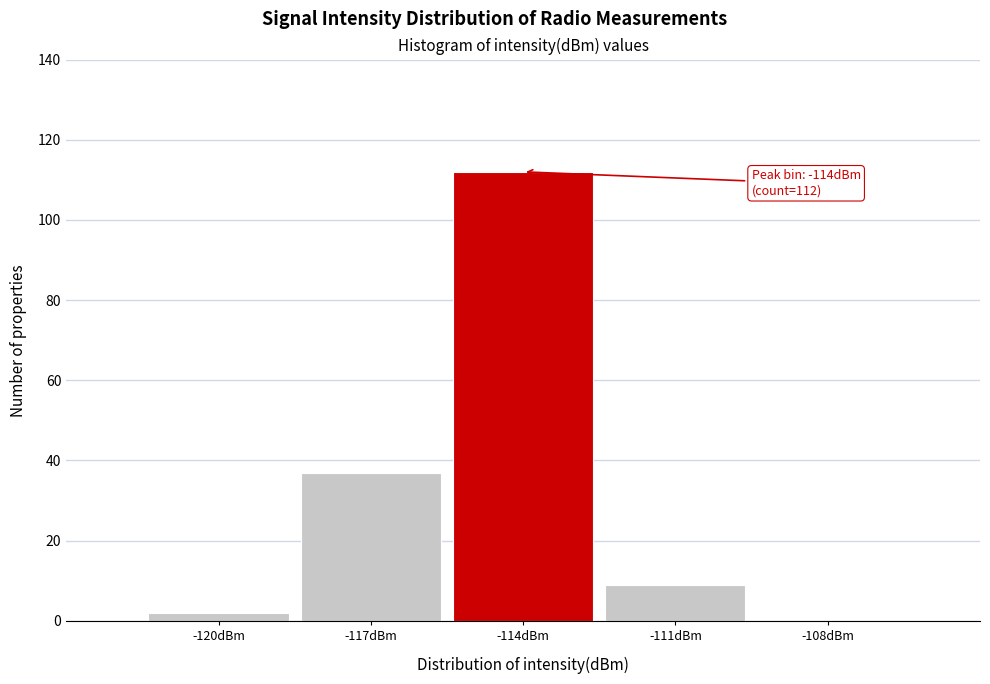

Reading right to left, extract all data points from this chart.

-108dBm=0	-111dBm=9	-114dBm=112	-117dBm=37	-120dBm=2